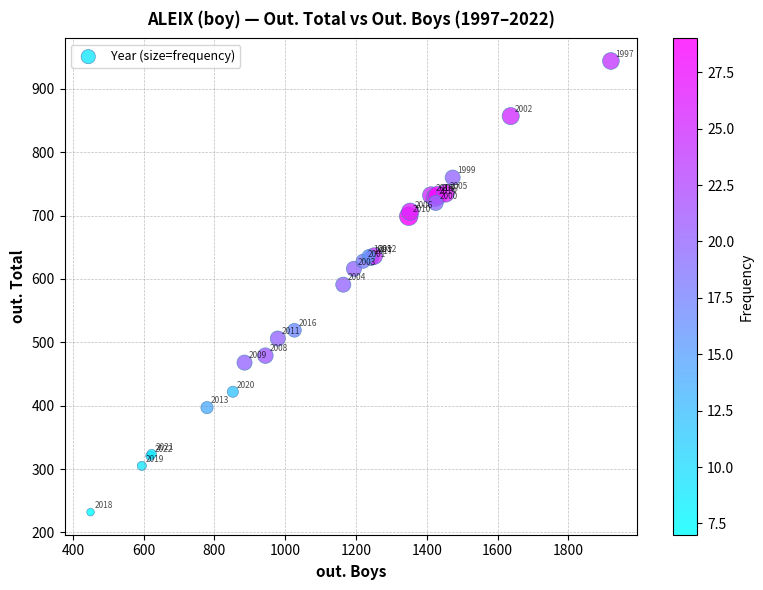

What Y value in the scatter plot is closest to 588?

591